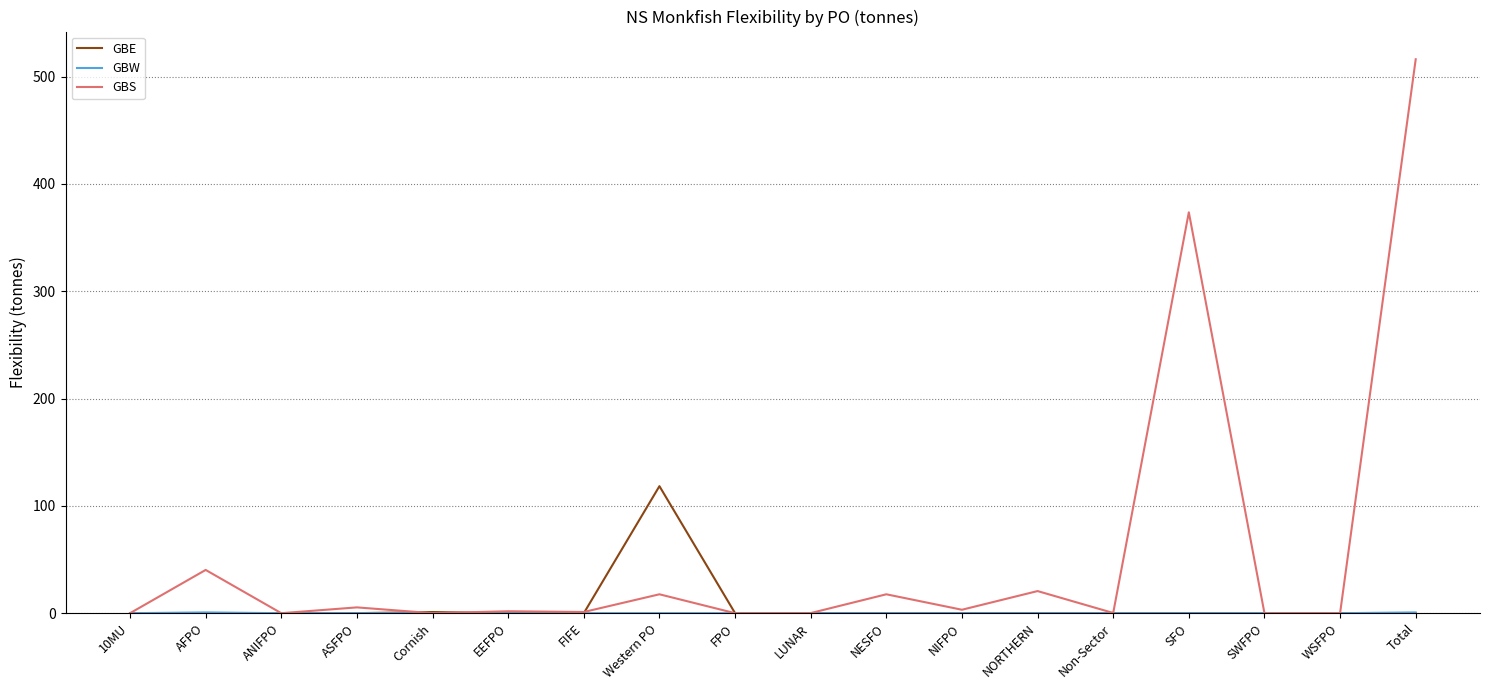

At which category is the sum across all series the highest?

Total